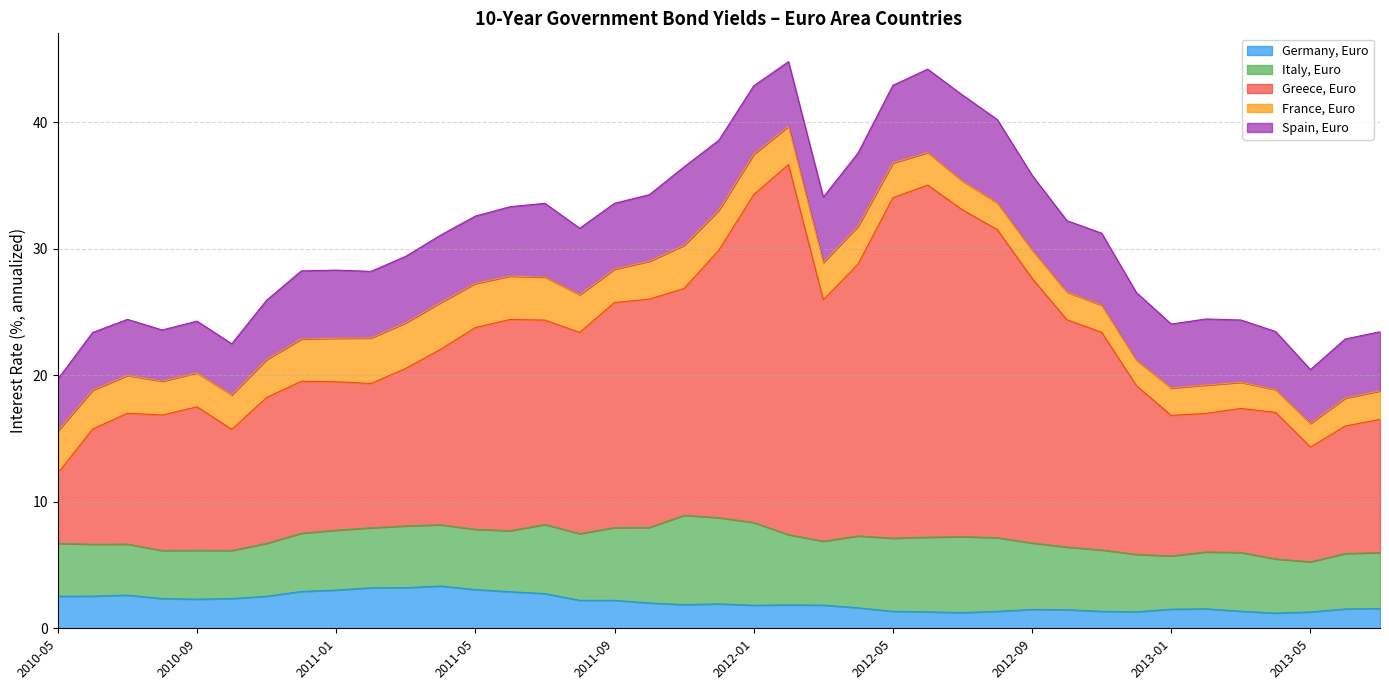

How many data points in Italy, Euro are less than 4?

4